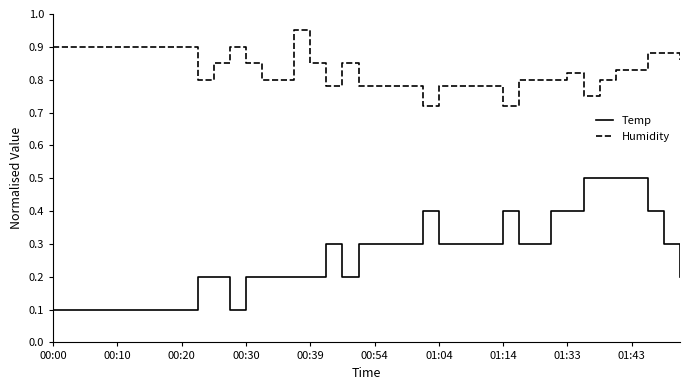

What are all the series names shown in the legend?

Temp, Humidity